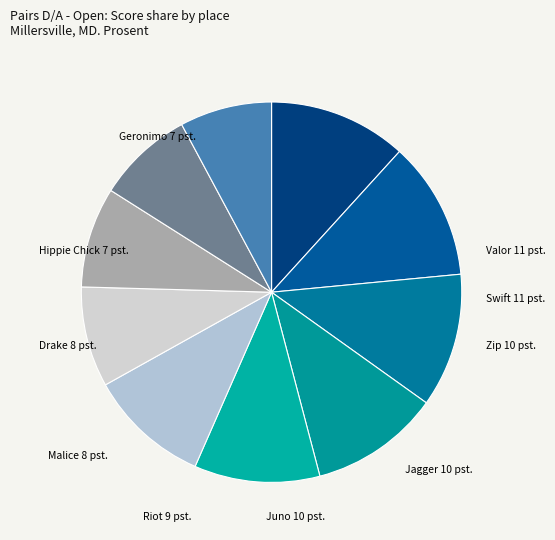

Does any single category account for the majority?

No